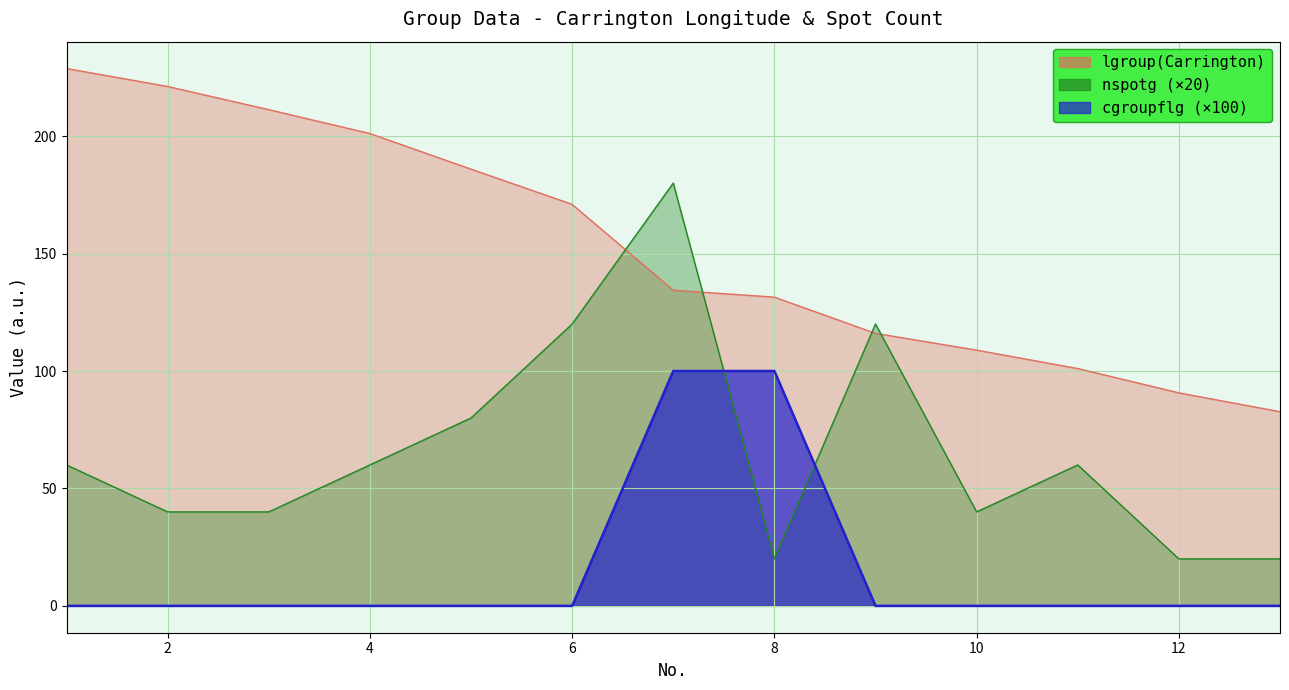

Is the value of cgroupflg at 8 greater than the value of lgroup(Carrington) at 9?

No